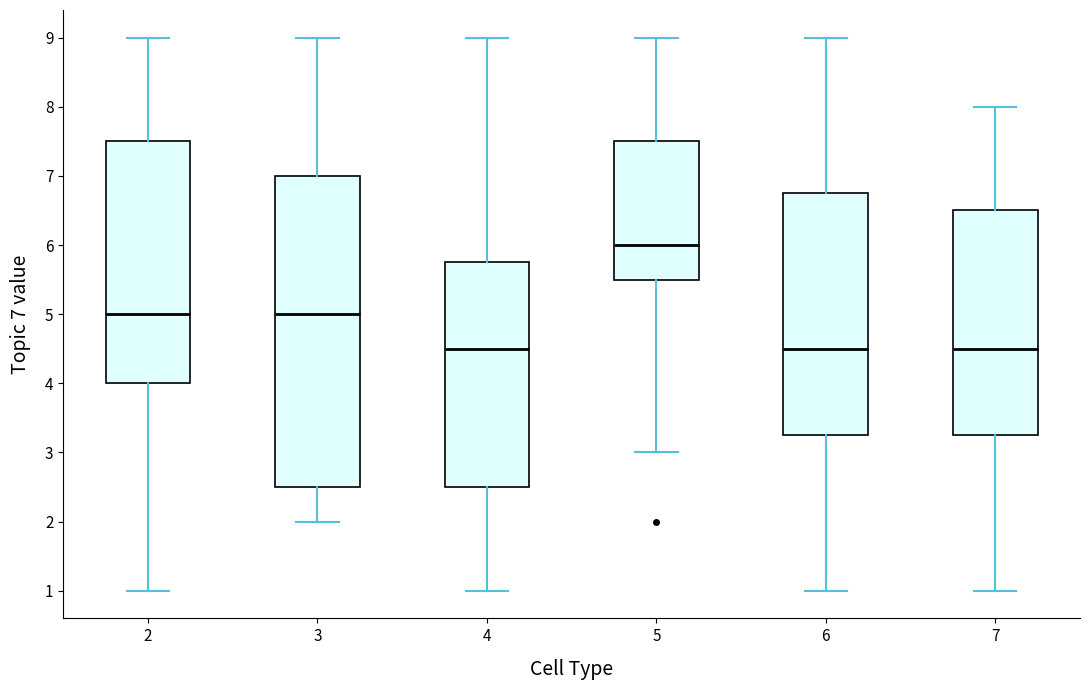

Which box is the tallest, from its lower edge to its upper edge?

3